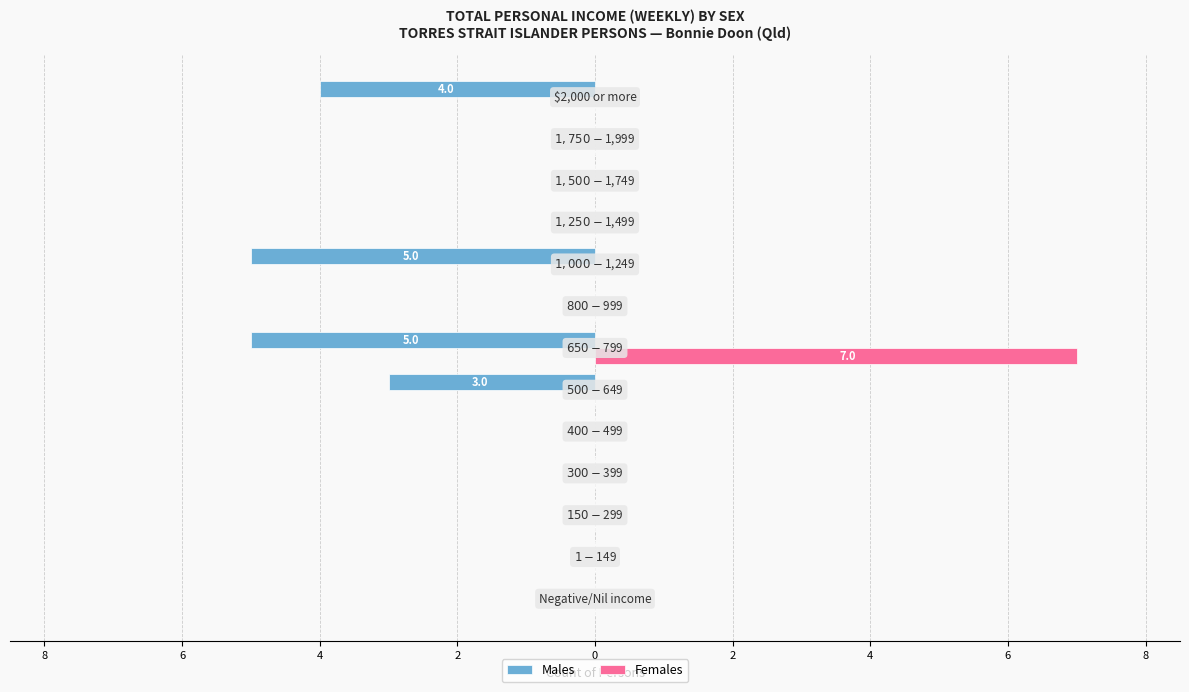

Reading right to left, extract all data points from this chart.

Males: -4	0	0	0	-5	0	-5	-3	0	0	0	0	0
Females: 0	0	0	0	0	0	7	0	0	0	0	0	0